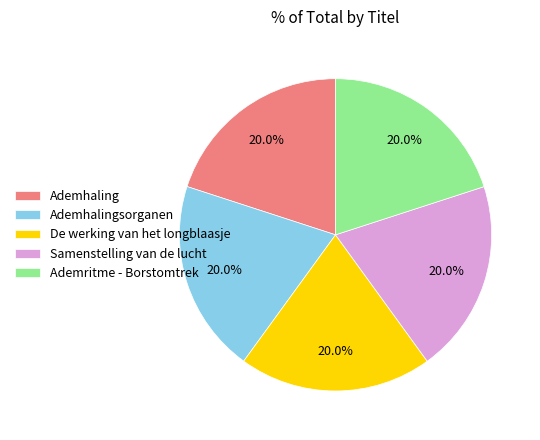

To the nearest percent, what is the combined percentage of Ademhaling and Ademhalingsorganen?

40%